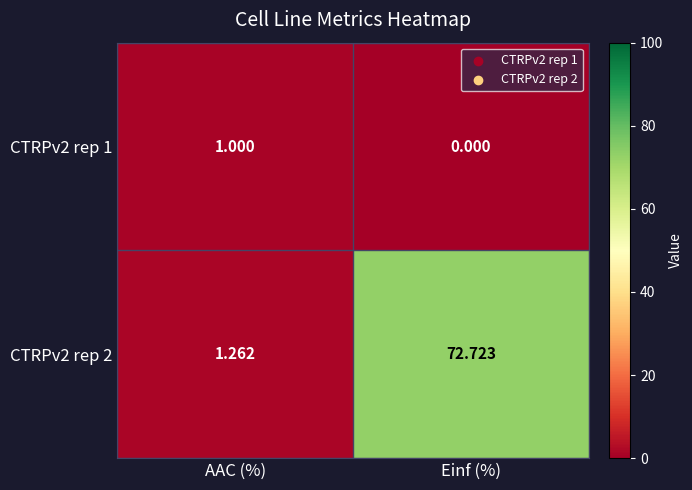

Which category has the highest value across all series?

Einf (%)